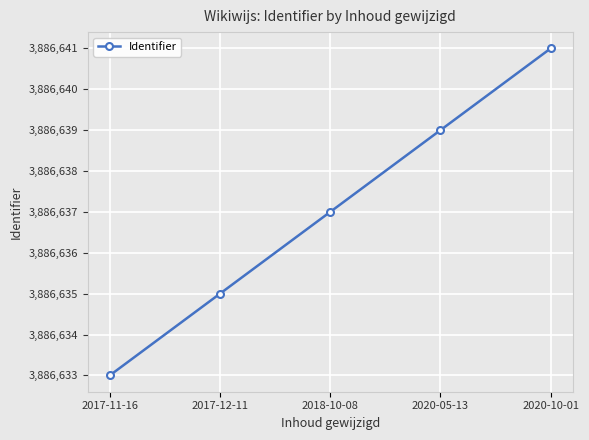

What is the difference between the values at 2020-05-13 and 2017-11-16?

6